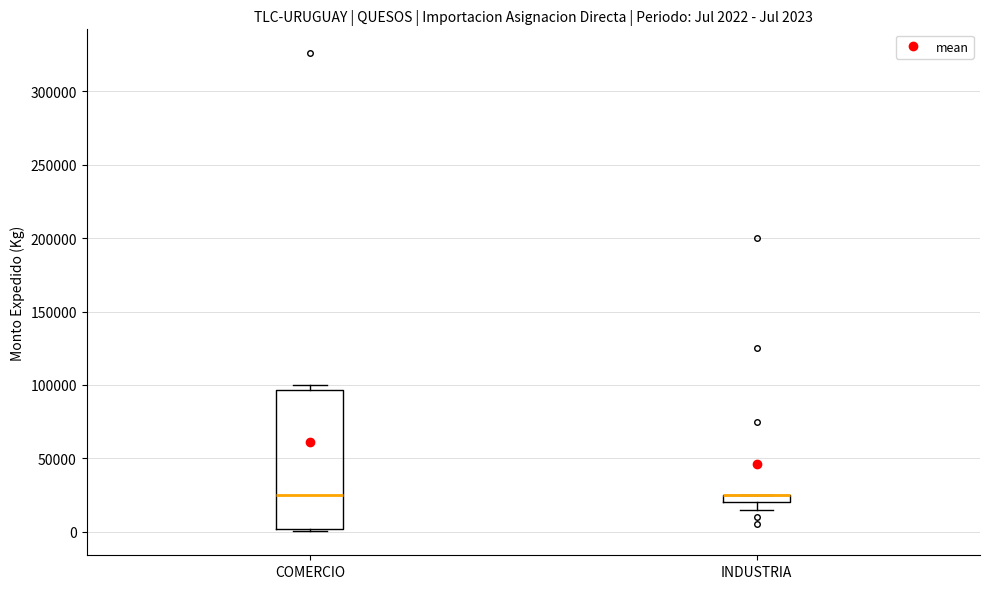

Comparing the boxes themselves (not the whiskers), which one is the tallest?

COMERCIO